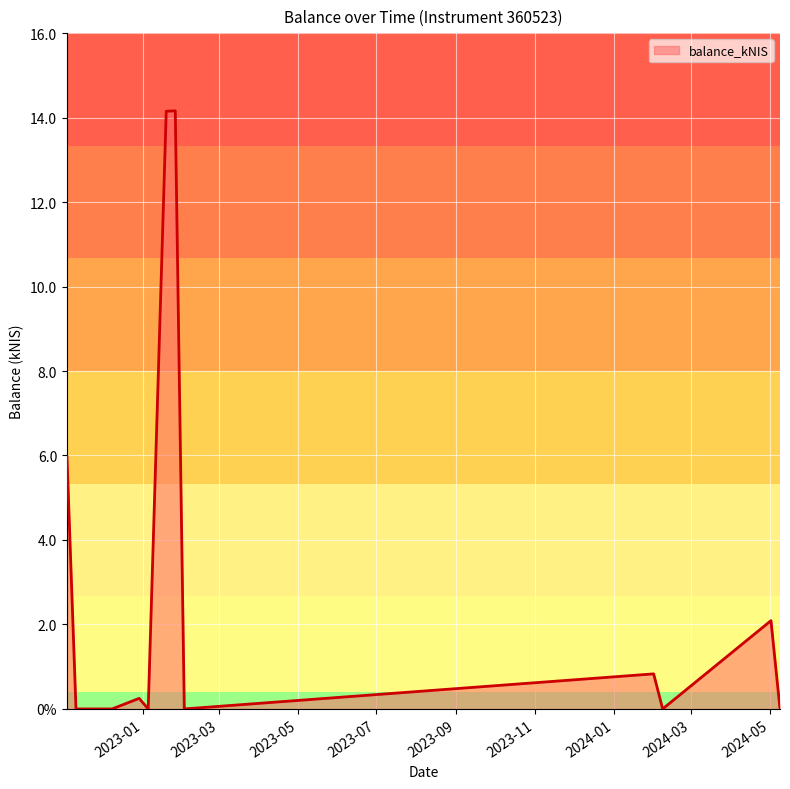

Does the chart have visible grid lines?

Yes